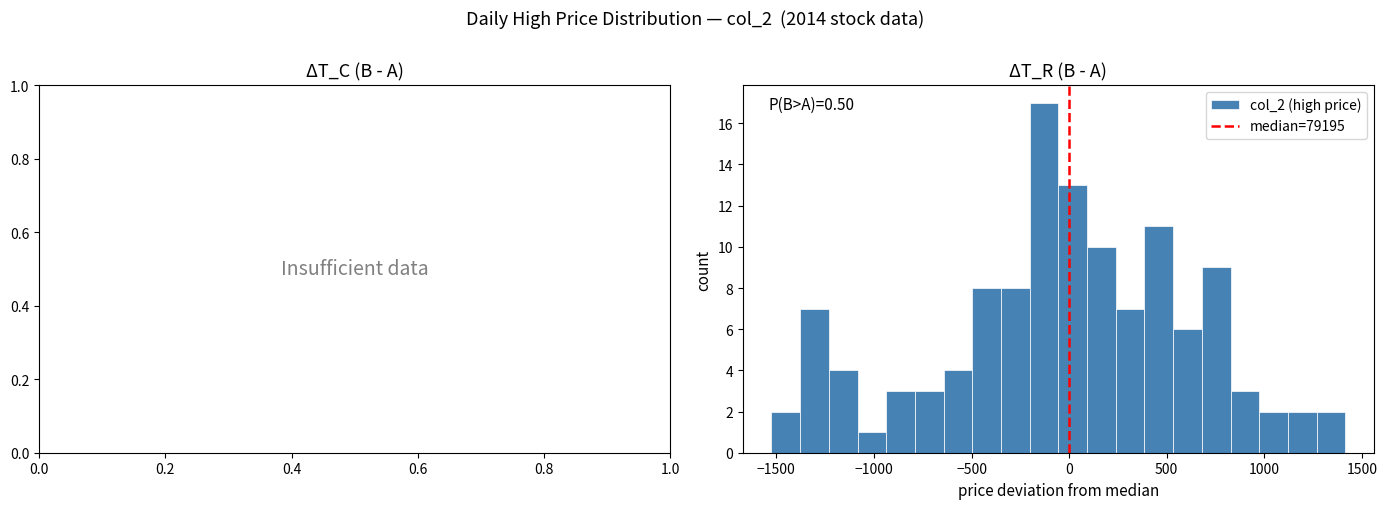

Around what value on the x-axis is the tallest bar? Give the approximate position of its centre, as read against the axis.

-150